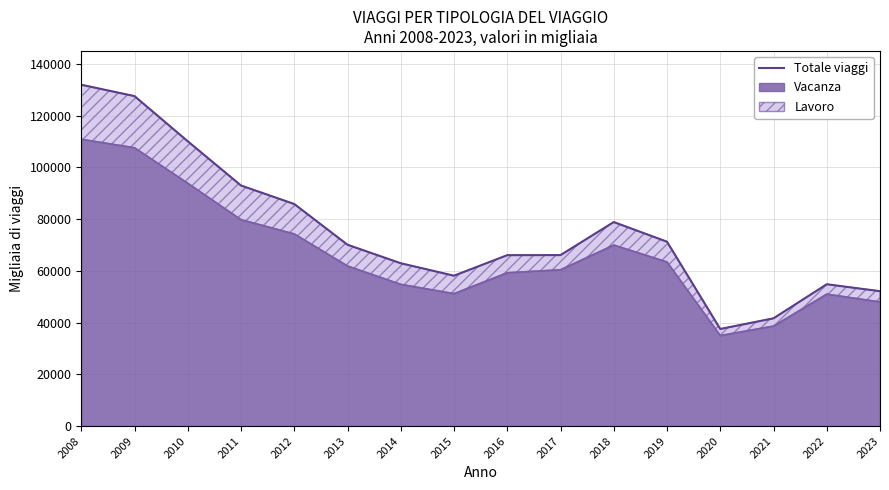

True or false: there are more than 1 points higher than both neighbors.

True